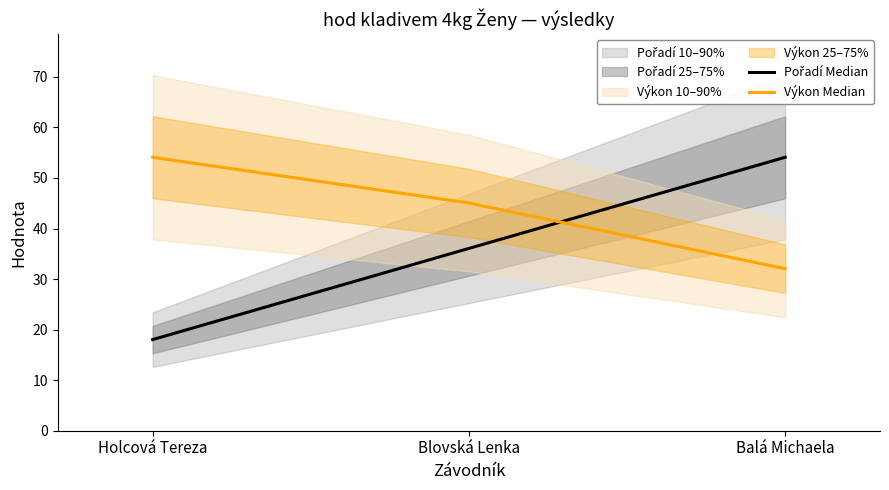

How many lines are shown in the chart?

2